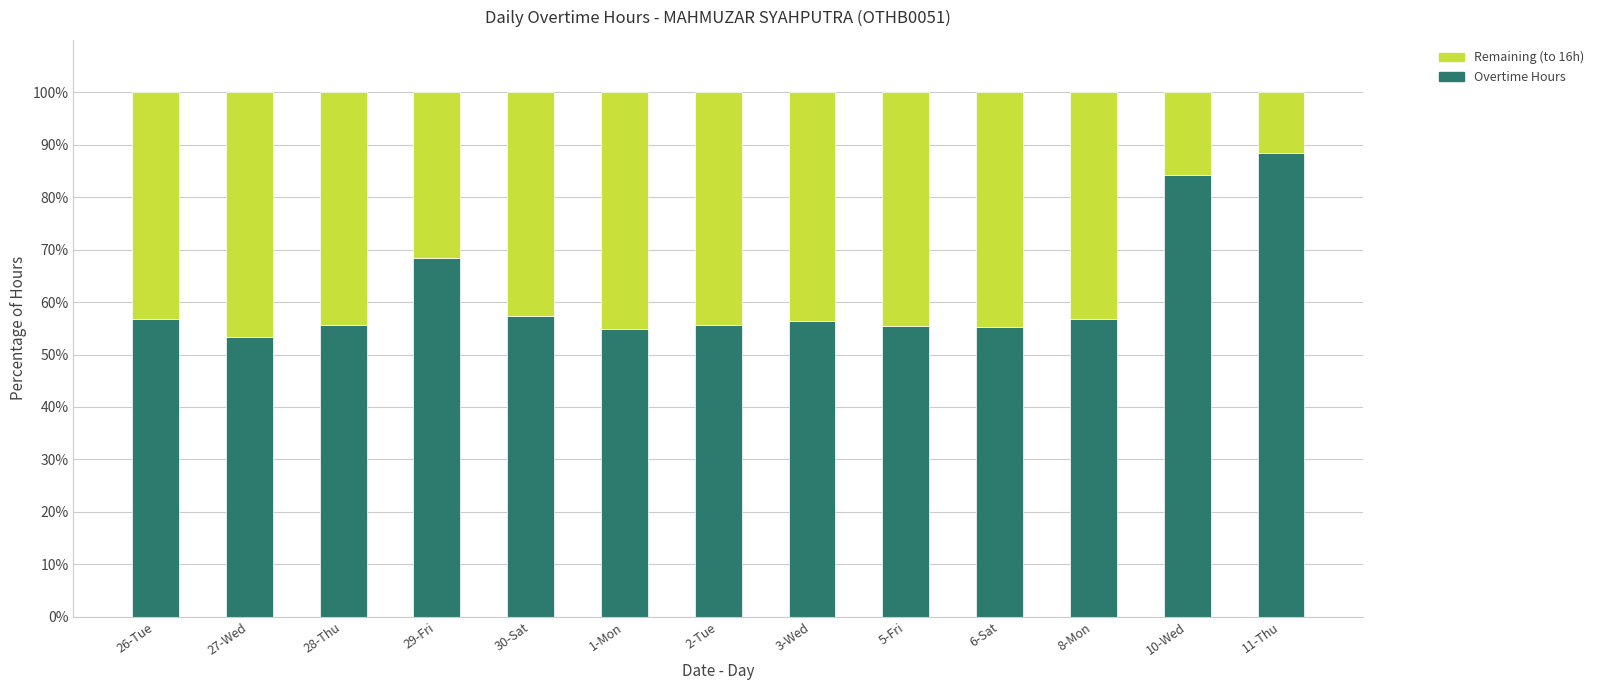

Which category has the highest value in the Overtime Hours series?

11-Thu